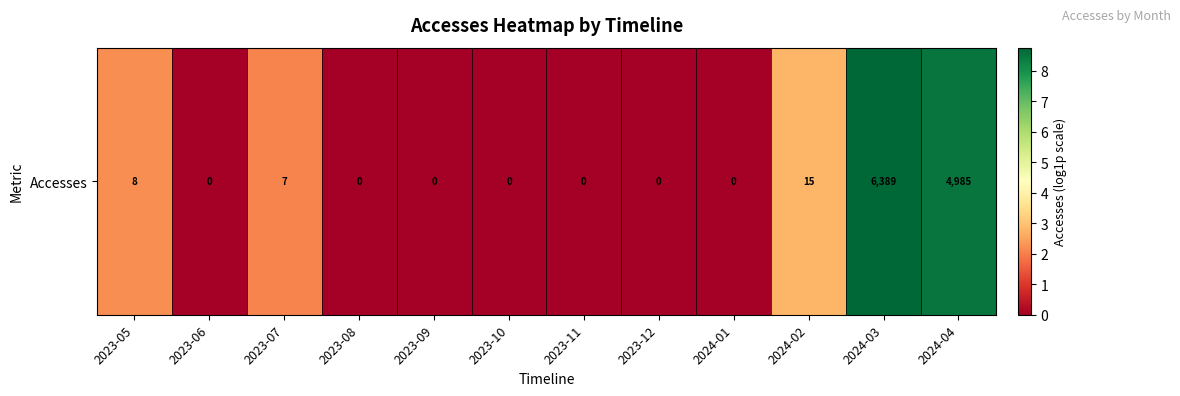

What is the sum of the values at 2024-04 and 2024-02?

11.3